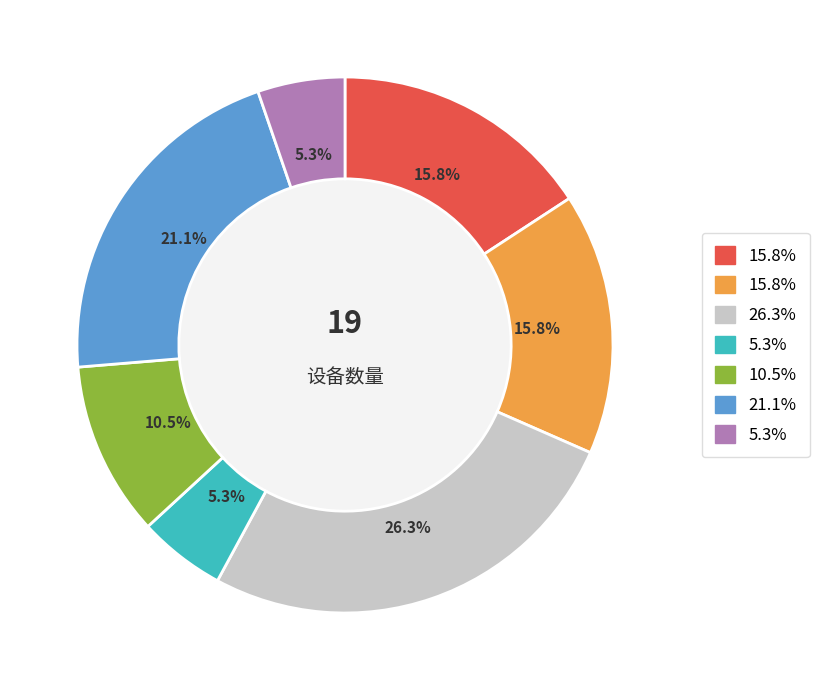

Is there any slice that represents more than half of the pie?

No